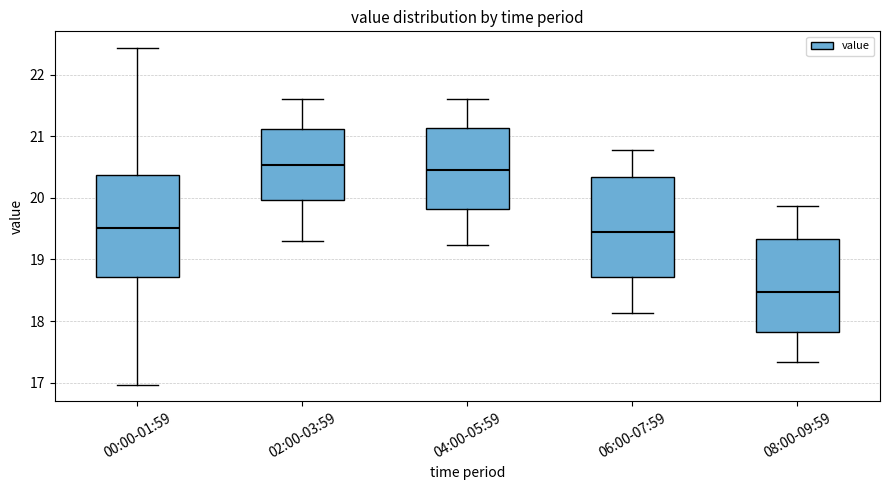

Reading left to right, read every box against the y-axis: the position of its median line, the range the box covers, and the ends of its whiskers. The values are not printed on the chart, so give them approximately, as read against the axis.

00:00-01:59: median 19.5, box 18.7 to 20.4, whiskers 17.0 to 22.4
02:00-03:59: median 20.5, box 20.0 to 21.1, whiskers 19.3 to 21.6
04:00-05:59: median 20.5, box 19.8 to 21.1, whiskers 19.2 to 21.6
06:00-07:59: median 19.5, box 18.7 to 20.3, whiskers 18.1 to 20.8
08:00-09:59: median 18.5, box 17.8 to 19.3, whiskers 17.3 to 19.9